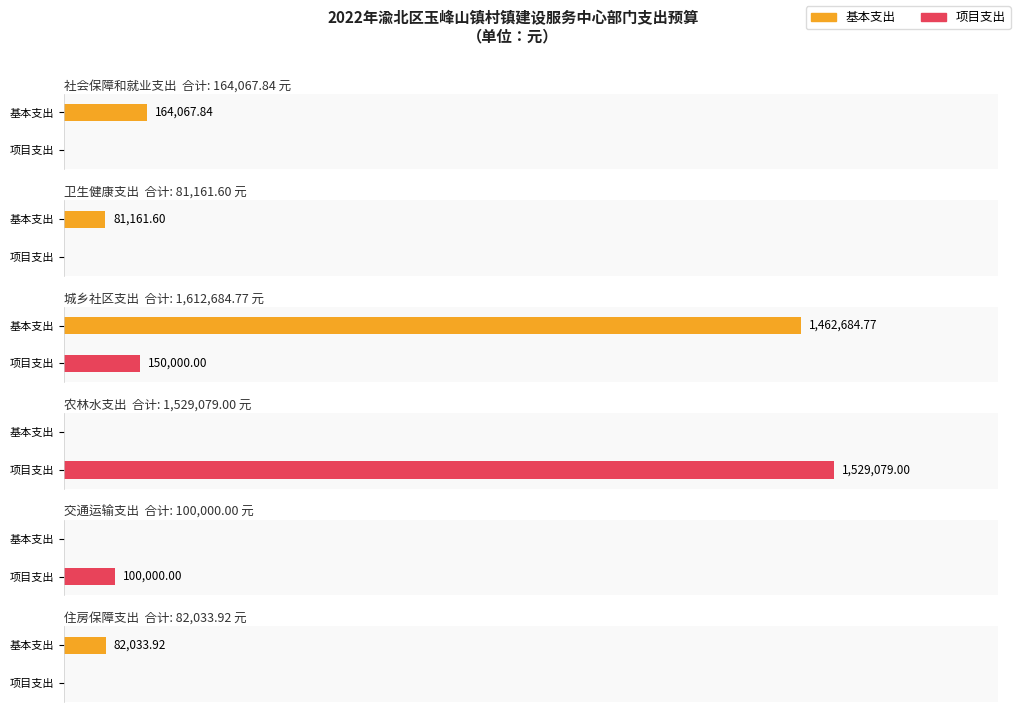

What is the maximum value for 基本支出?

1462684.8